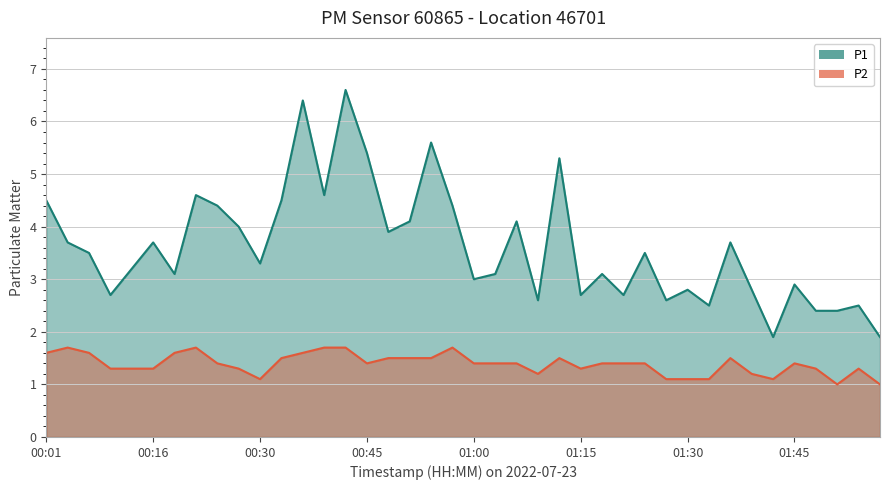

Which series has the largest total across all categories?

P1